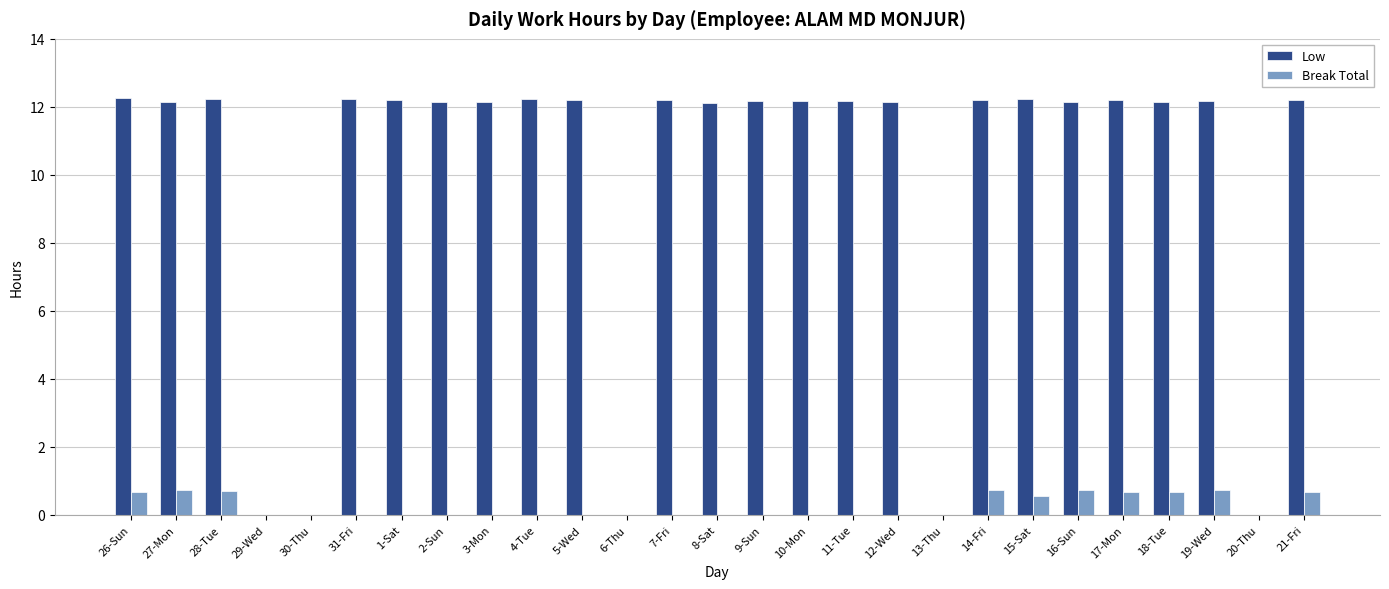

How many groups of bars are there?

27